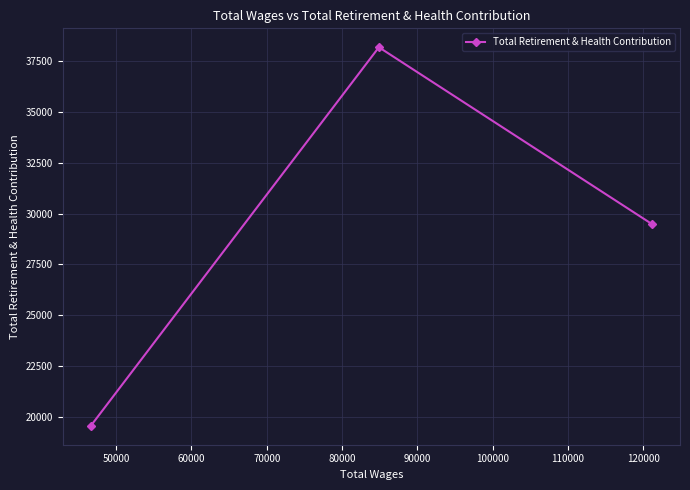

What is the sum of all values?

87228